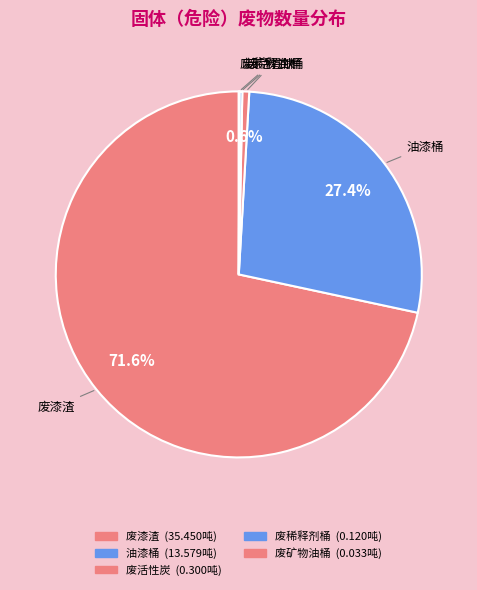

How many slices are in this pie chart?

5